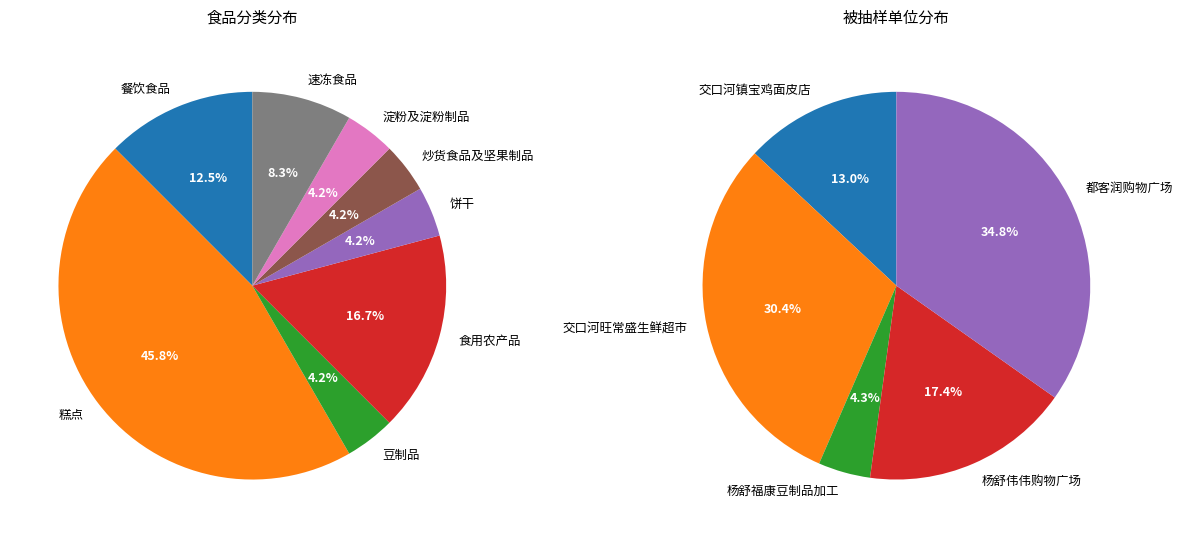

Count the number of slices in the pie.

8